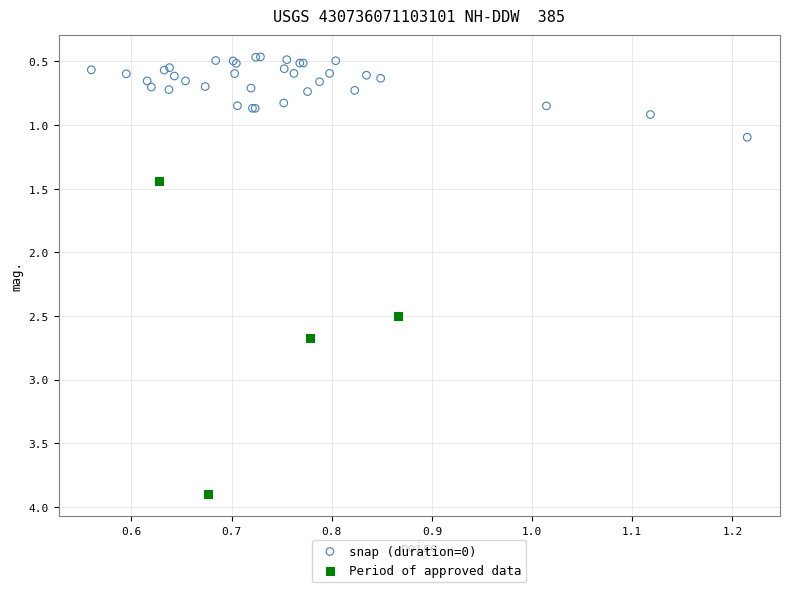

Which series has the widest spread of Y values?

Period of approved data